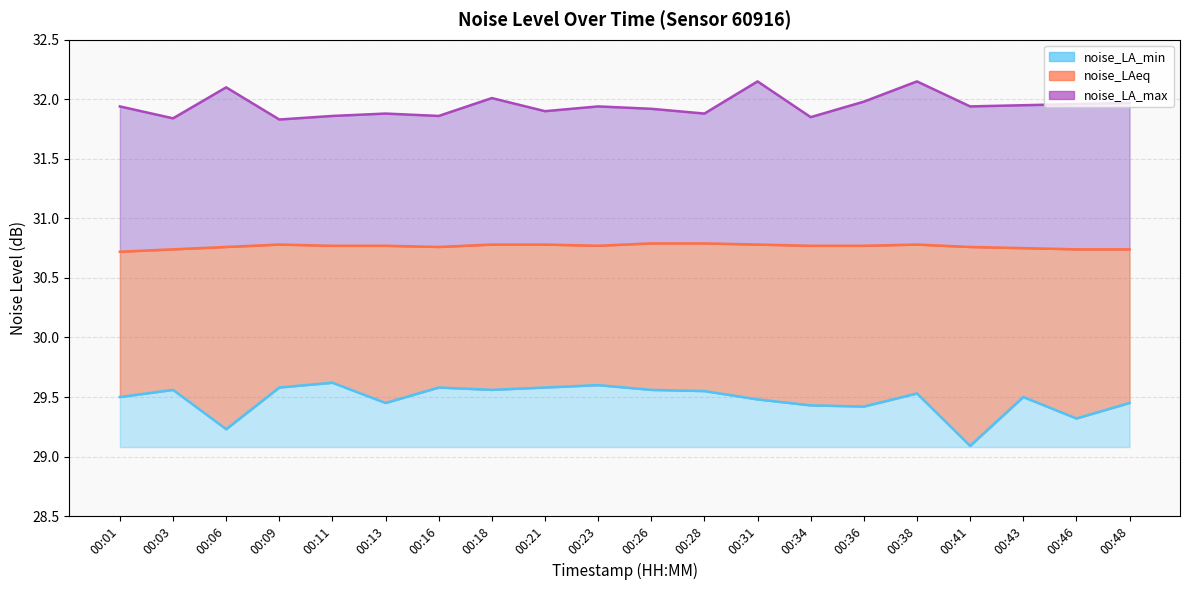

Rank the series by their average value, from lowest to highest.

noise_LA_min line, noise_LAeq line, noise_LA_max line